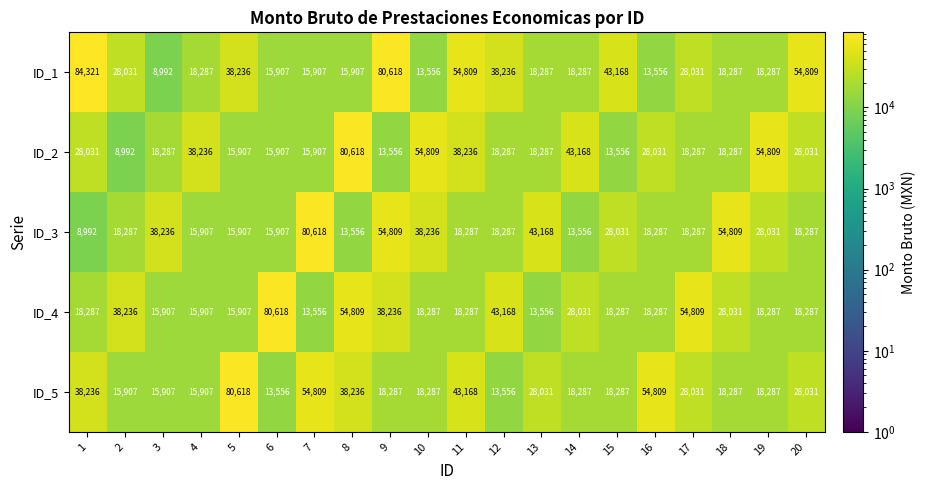

Where is ID_2 nearest to the value 44805?

14